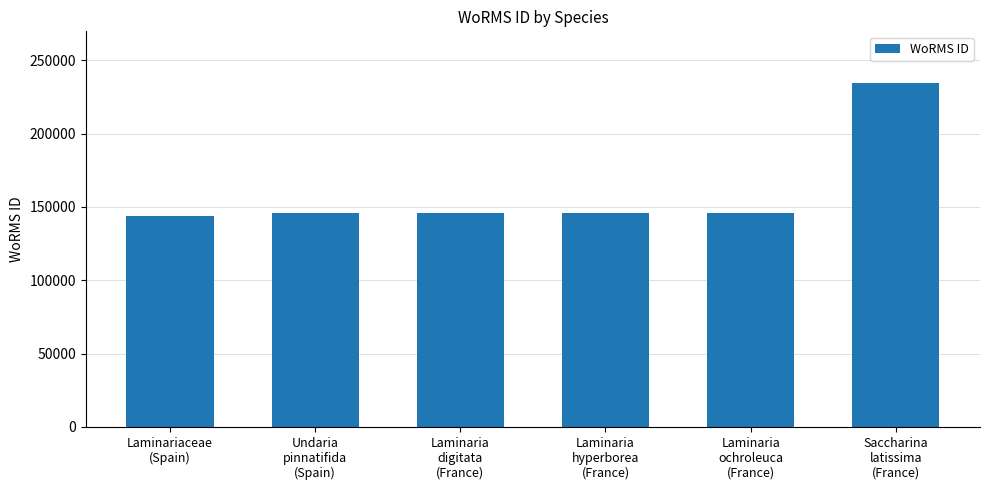

The chart shows a value of 234483 at Saccharina
latissima
(France). True or false?

True